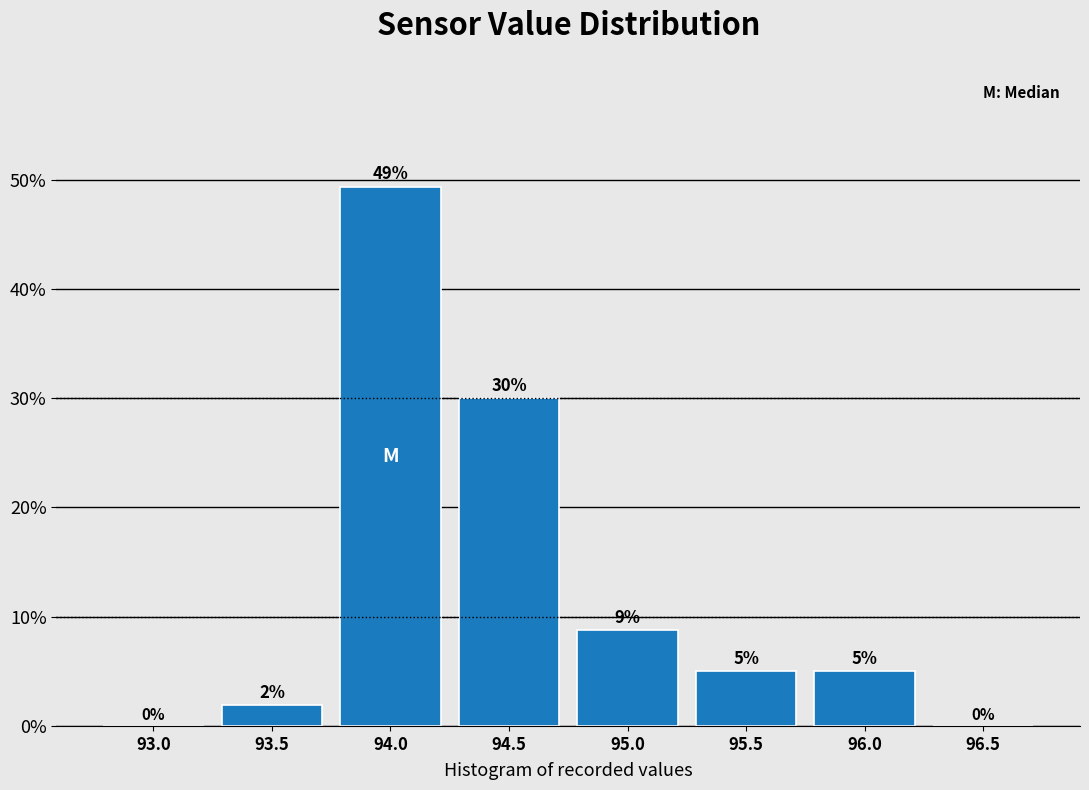

Is it true that the value at 94.5 is 41.6?

False